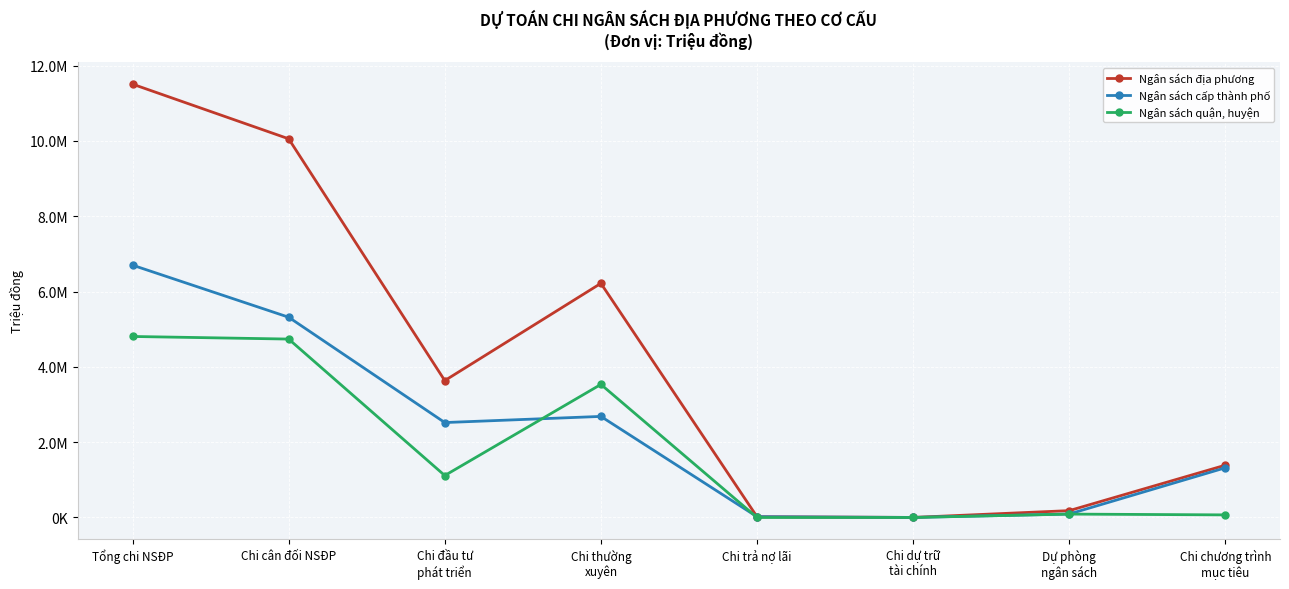

At which label does Ngân sách cấp thành phố reach its peak?

Tổng chi NSĐP